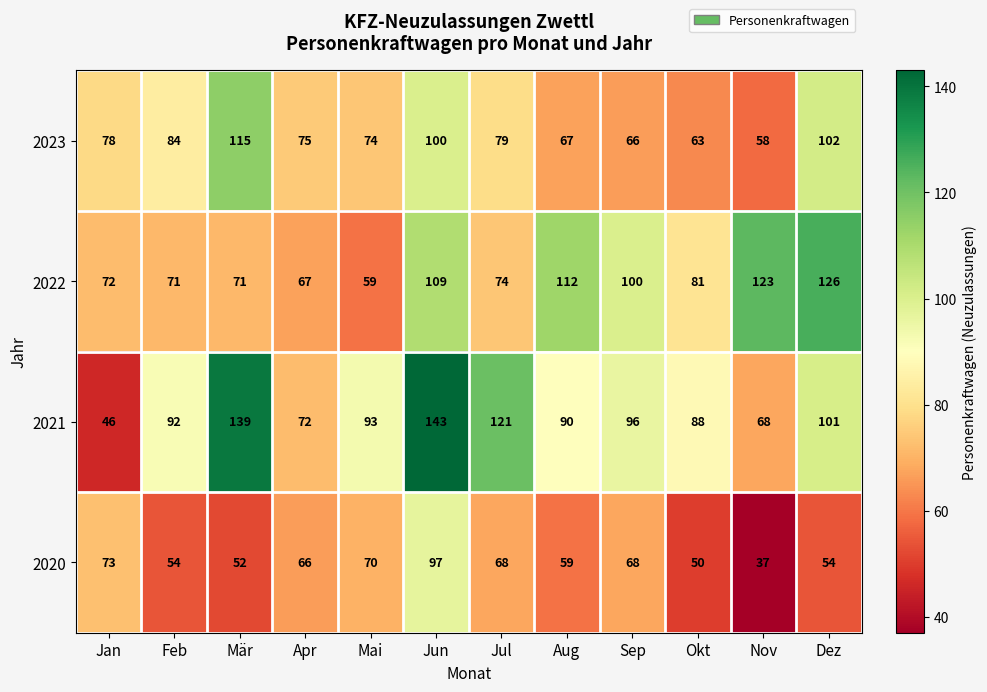

At which label does 2021 first exceed 93?

Mär